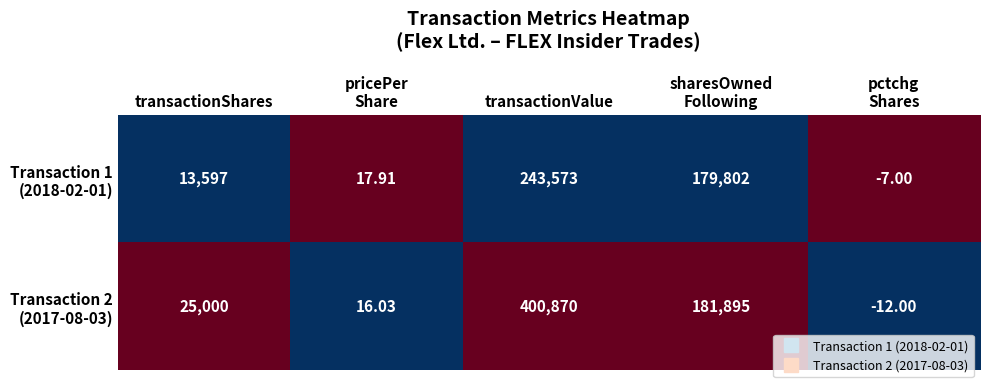

At which category is the sum across all series the highest?

transactionValue